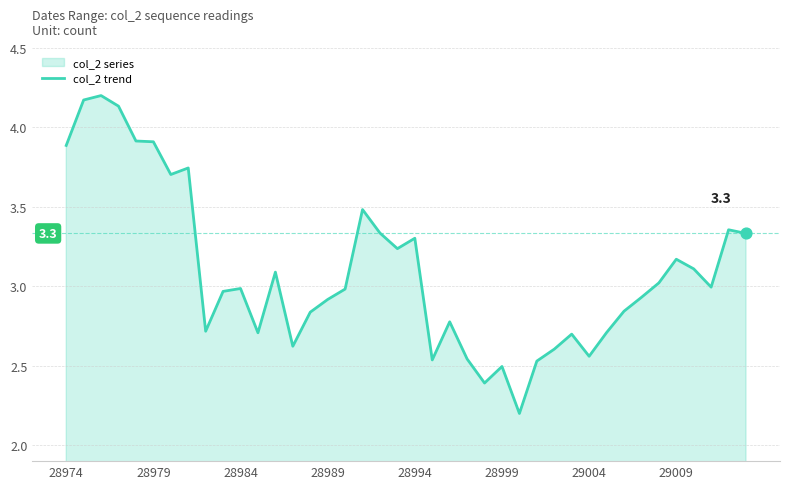

Which has a higher value, 22 or 26?

22